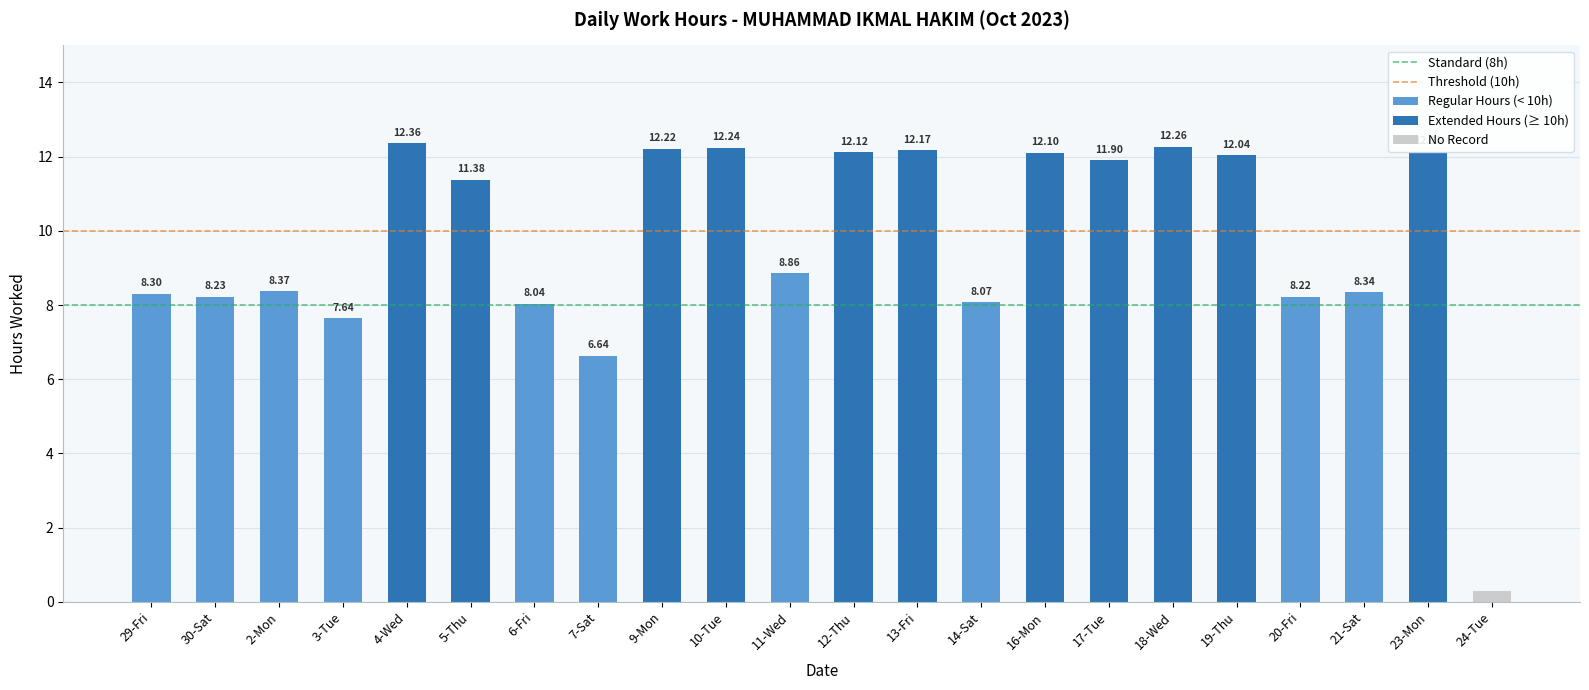

Which has a higher value, 30-Sat or 3-Tue?

30-Sat